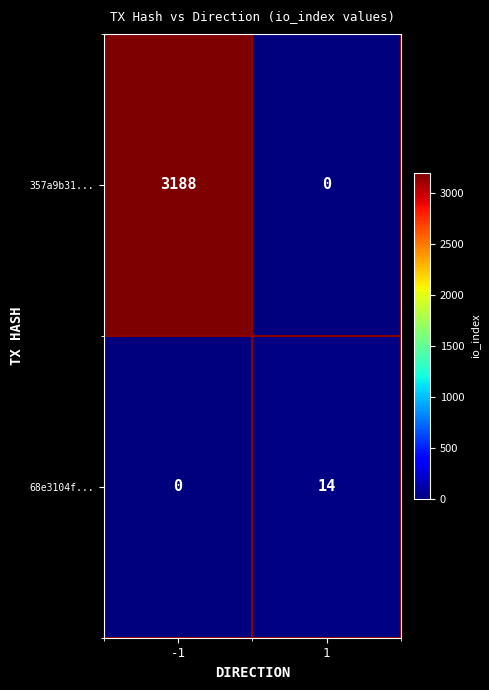

Which series has the largest range (max minus min)?

357a9b31...